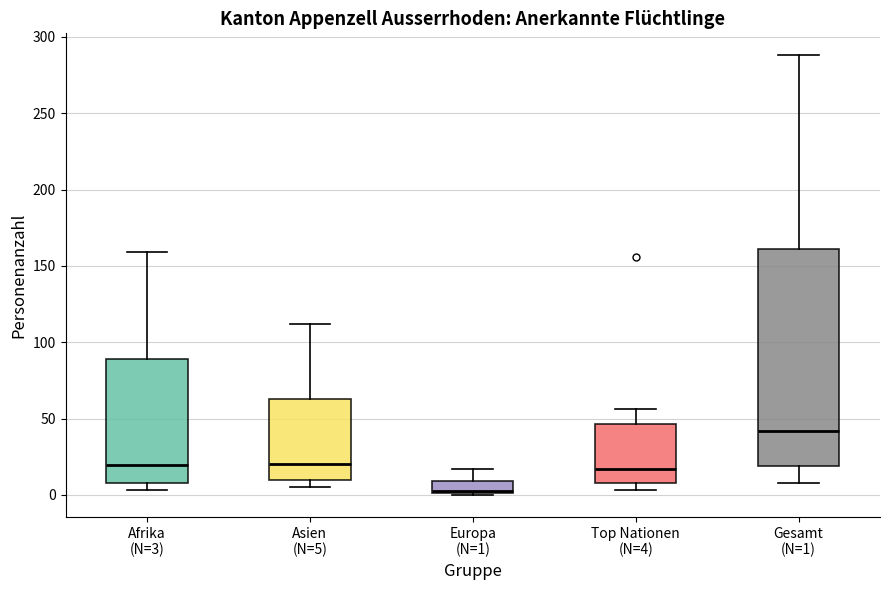

Which box's median line is the highest?

Gesamt (N=1)